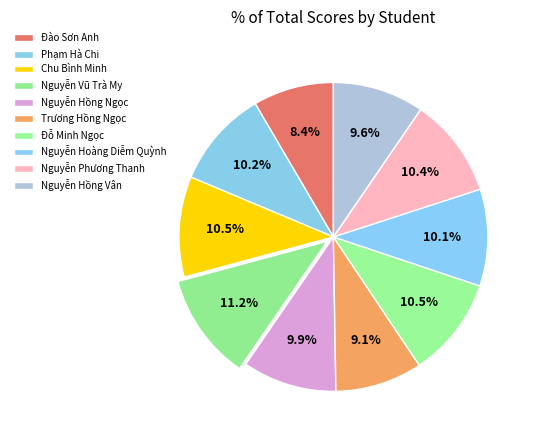

Which slice is the largest?

Nguyễn Vũ Trà My